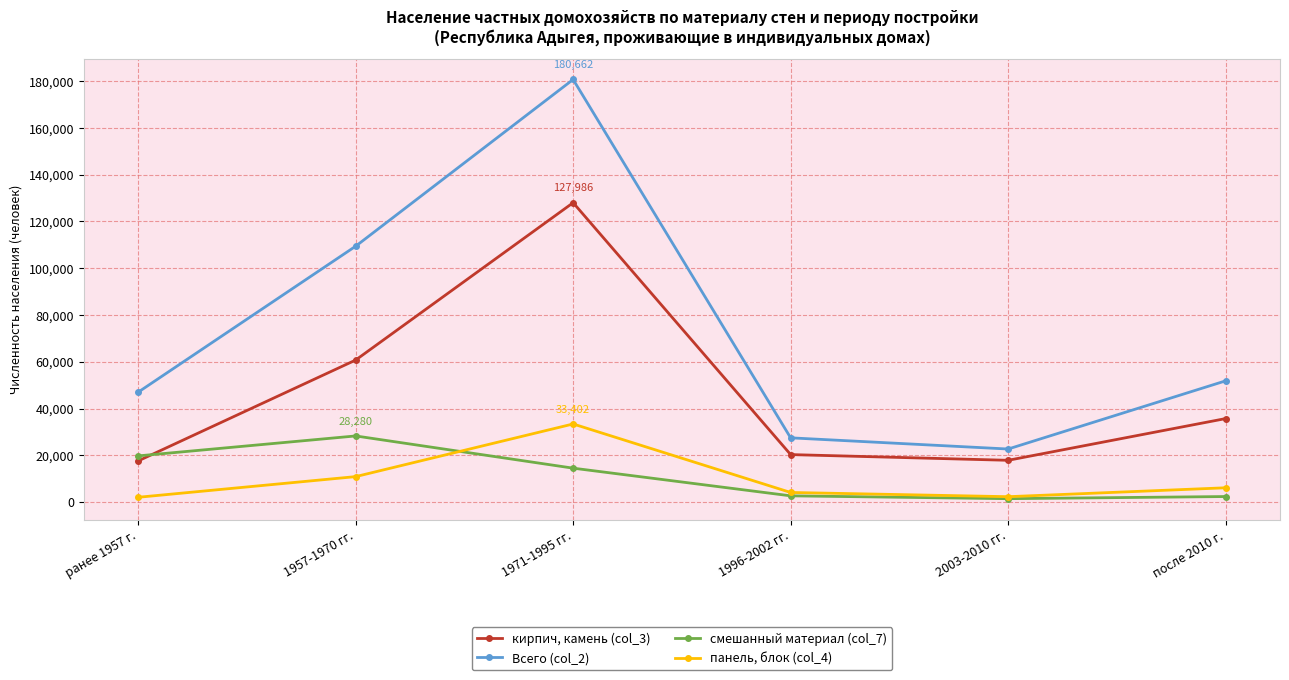

True or false: Всего (col_2) and смешанный материал (col_7) cross at least once.

False